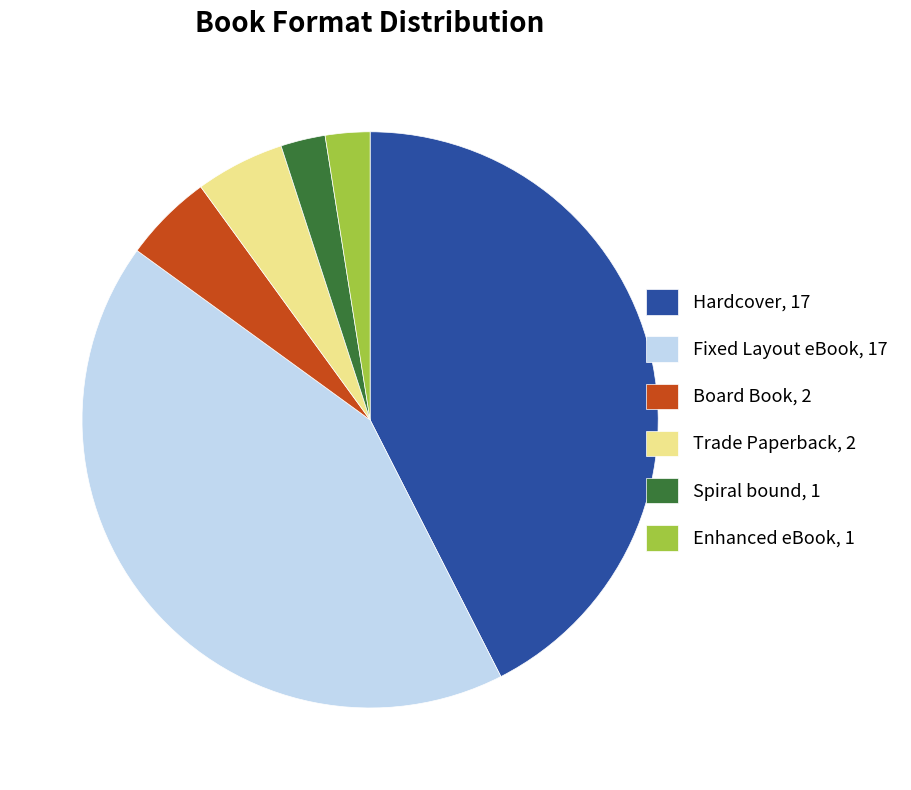

Between Enhanced eBook, 1 and Board Book, 2, which is larger?

Board Book, 2